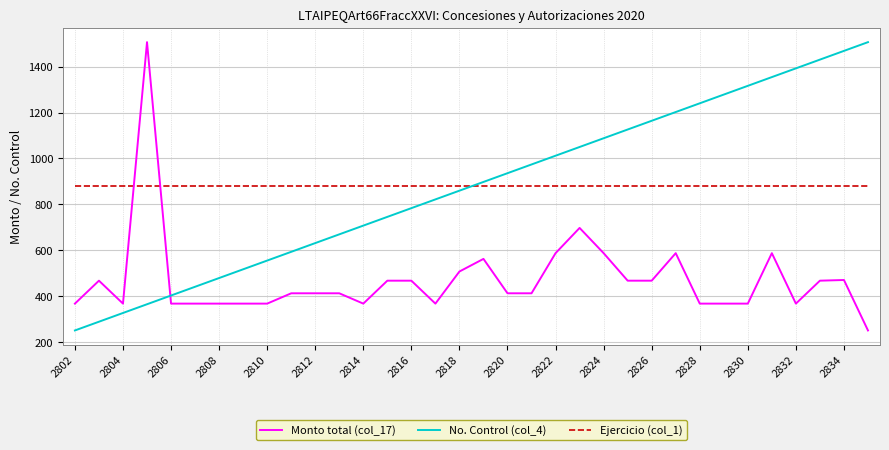

How many times do Ejercicio (col_1) and No. Control (col_4) cross each other?

1